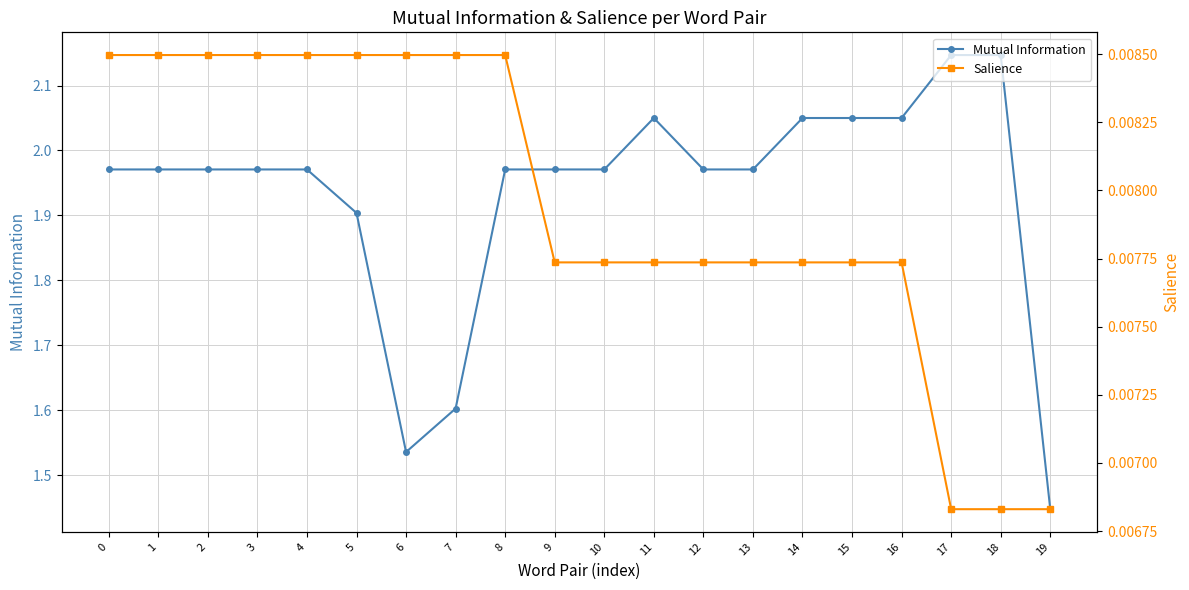

True or false: Salience and Mutual Information intersect in this chart.

False